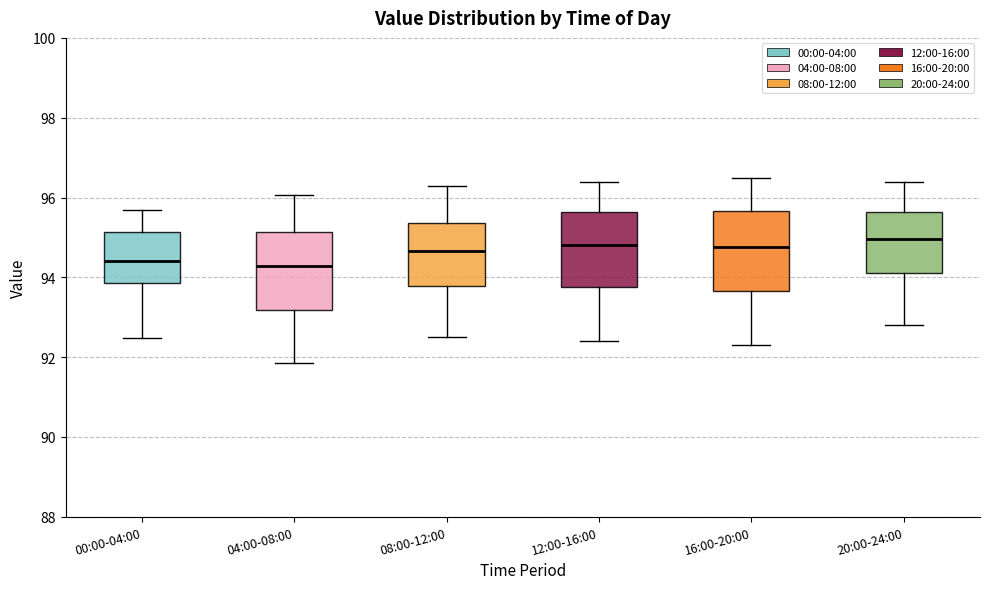

Reading left to right, read every box against the y-axis: the position of its median line, the range the box covers, and the ends of its whiskers. The values are not printed on the chart, so give them approximately, as read against the axis.

00:00-04:00: median 94.4, box 93.8 to 95.2, whiskers 92.4 to 95.6
04:00-08:00: median 94.2, box 93.2 to 95.2, whiskers 91.8 to 96.0
08:00-12:00: median 94.6, box 93.8 to 95.4, whiskers 92.6 to 96.4
12:00-16:00: median 94.8, box 93.8 to 95.6, whiskers 92.4 to 96.4
16:00-20:00: median 94.8, box 93.6 to 95.6, whiskers 92.4 to 96.6
20:00-24:00: median 95.0, box 94.2 to 95.6, whiskers 92.8 to 96.4